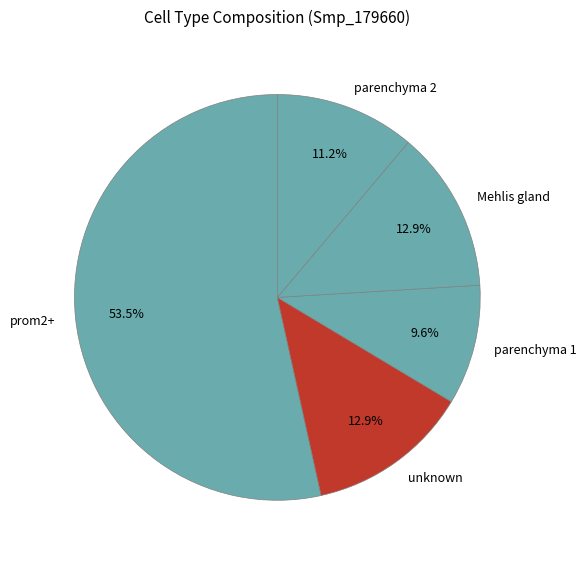

What percentage is NOT represented by parenchyma 1?

90.4%